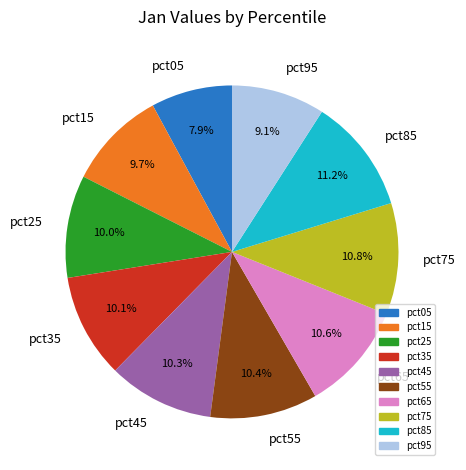

Does pct05 account for over 50% of the chart?

No